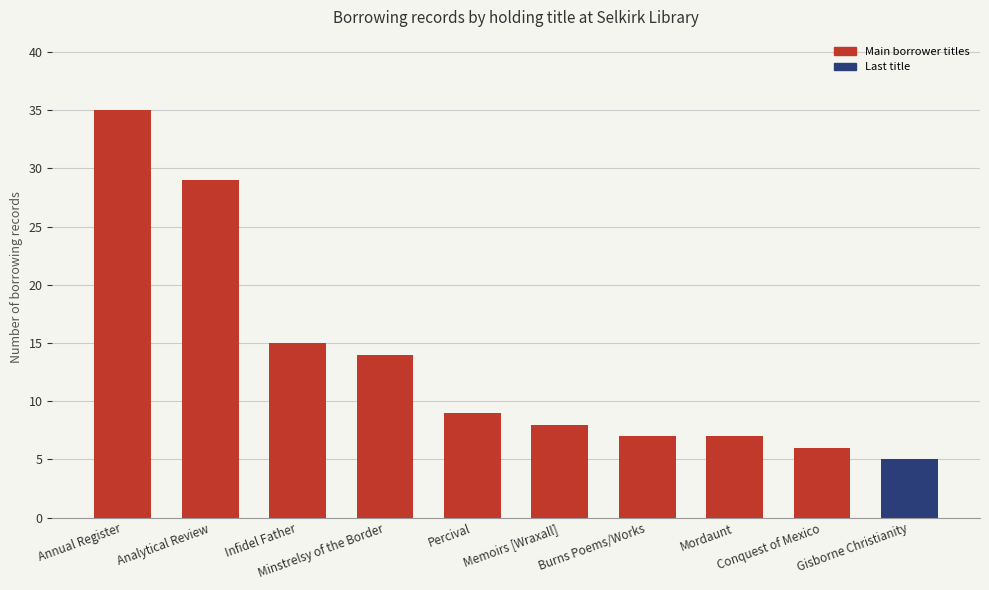

Does the chart contain stacked bars?

No